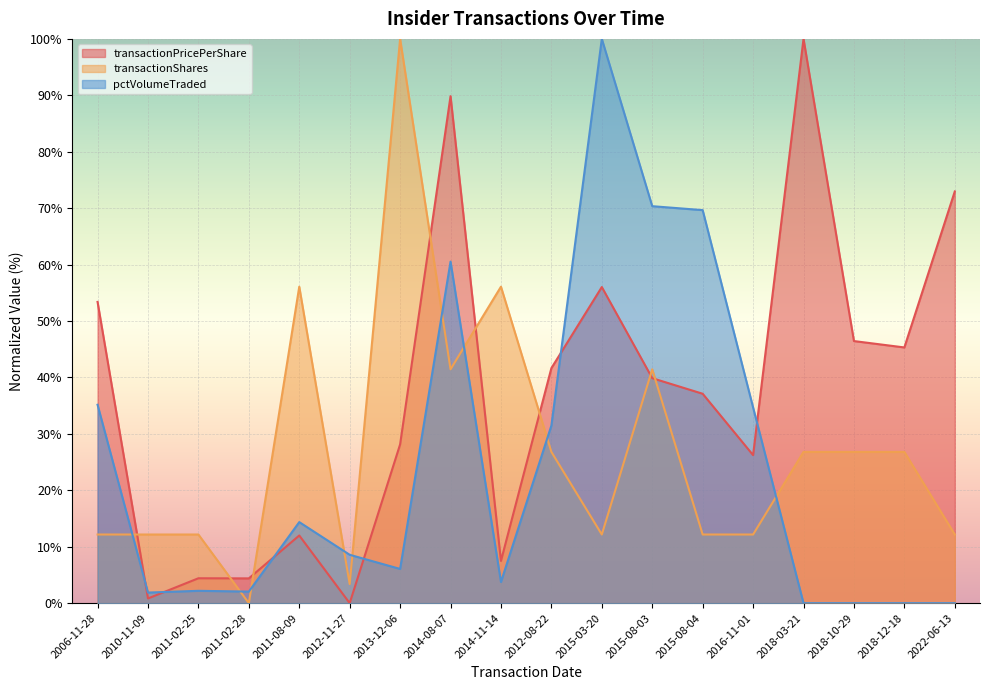

Between which two adjacent categories do transactionShares and transactionPricePerShare first intersect?

2006-11-28 and 2010-11-09